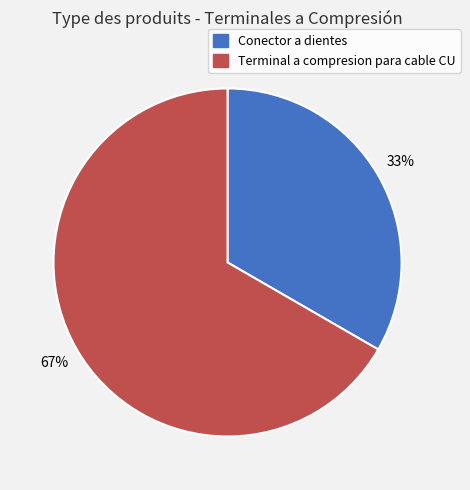

Is it true that Terminal a compresion para cable CU is 67% of the pie?

True